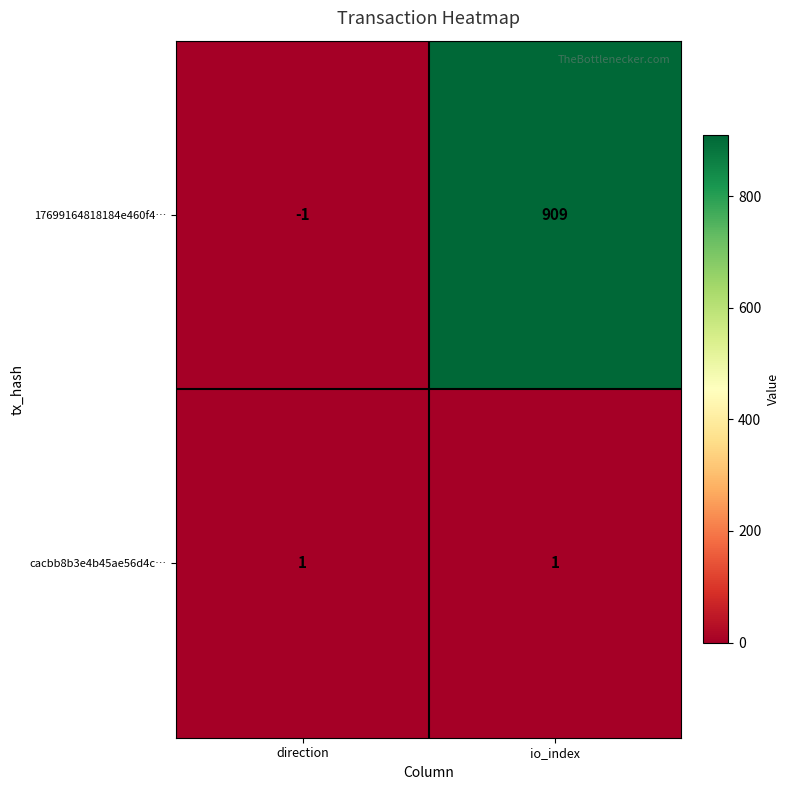

Reading right to left, list all the values displayed in this chart.

17699164818184e460f4…: 909	-1
cacbb8b3e4b45ae56d4c…: 1	1